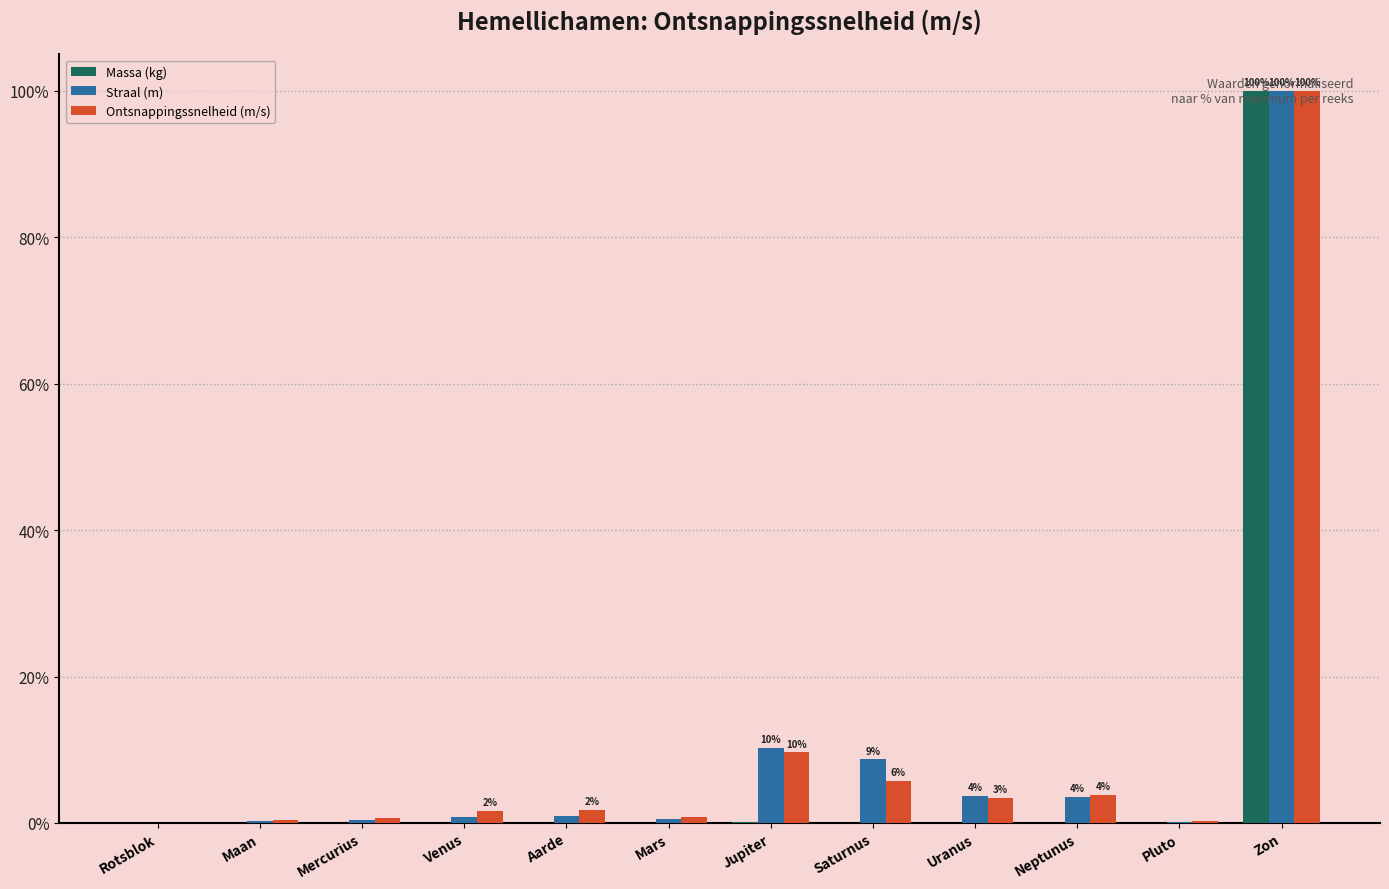

The value of Ontsnappingssnelheid (m/s) at Zon is 162.8. True or false?

False